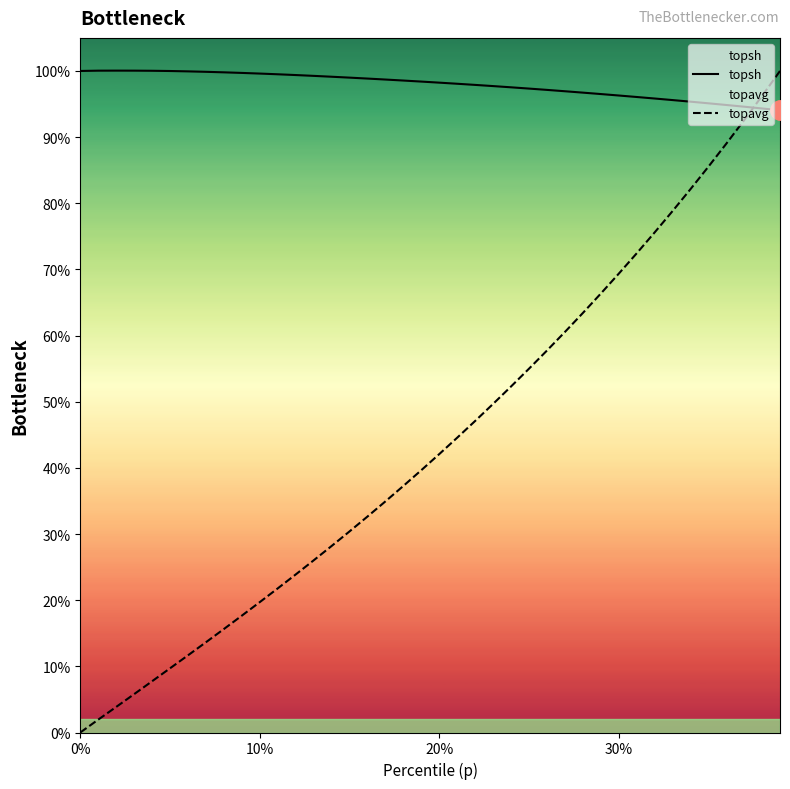

Which series ends up on top after the final intersection of topsh and topavg?

topavg